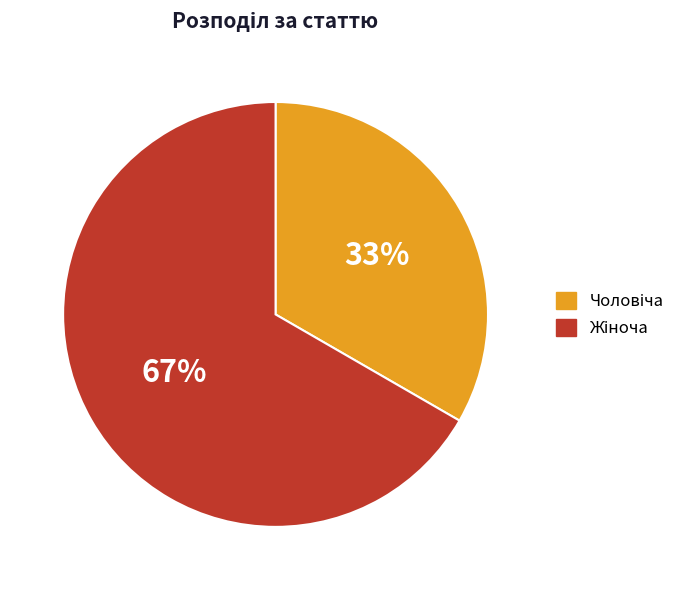

Does any single category account for the majority?

Yes